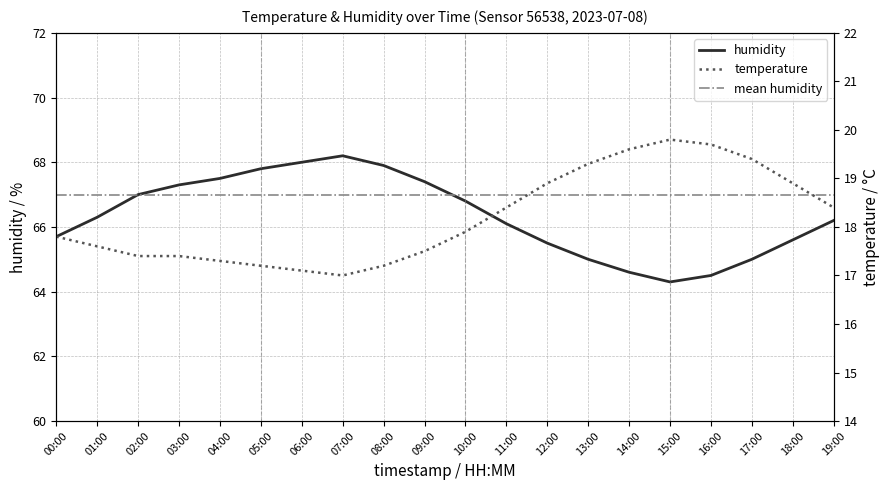

Read the mean humidity value at 13:00.

67.0